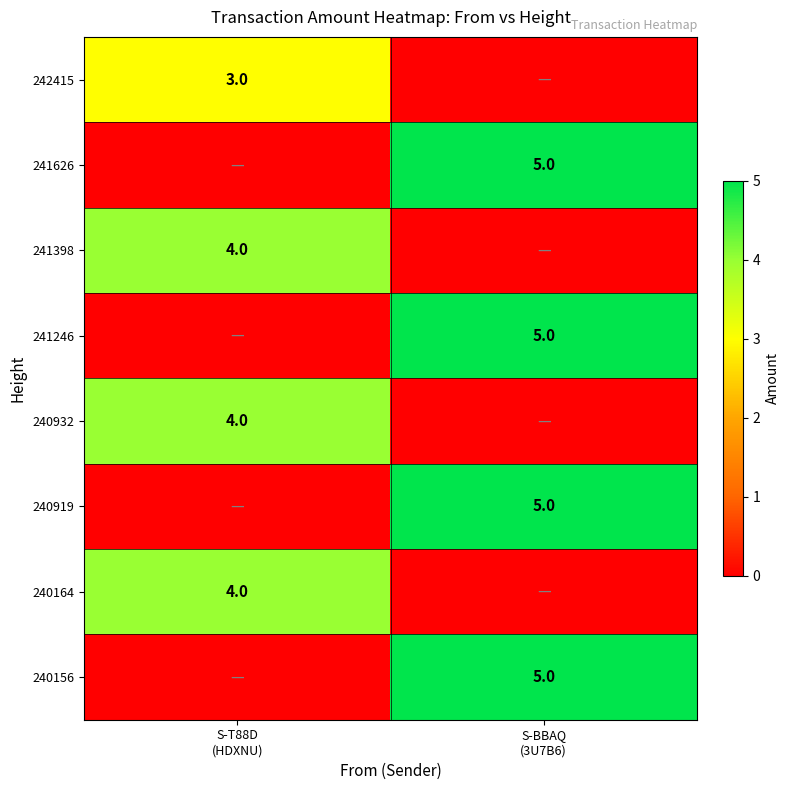

The 241626 series shows 5 at S-BBAQ (3U7B6). True or false?

True